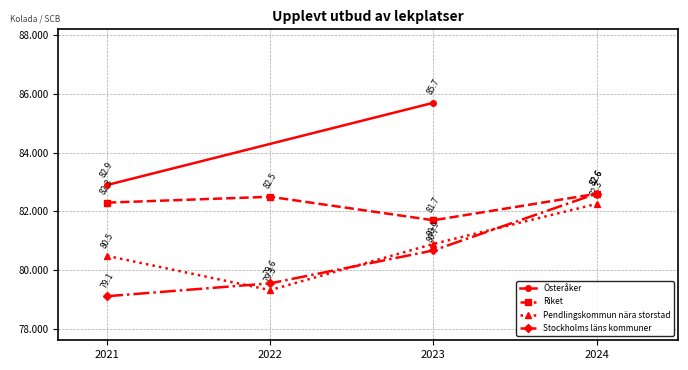

How many intersections are there between Pendlingskommun nära storstad and Stockholms läns kommuner?

3